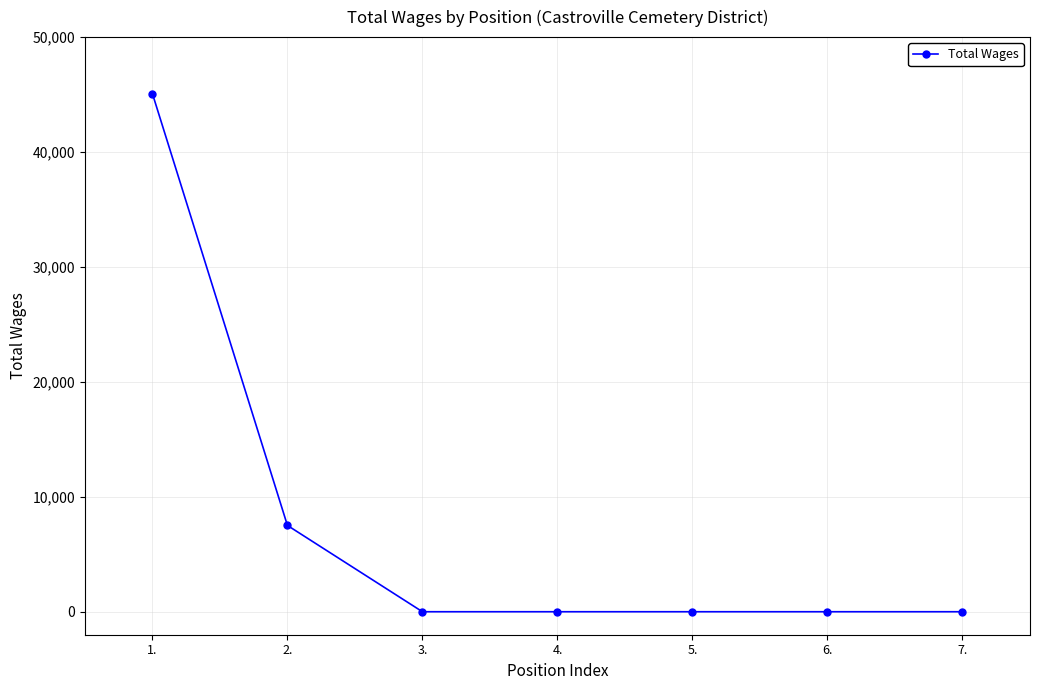

The chart shows a value of 14219 at 7.. True or false?

False